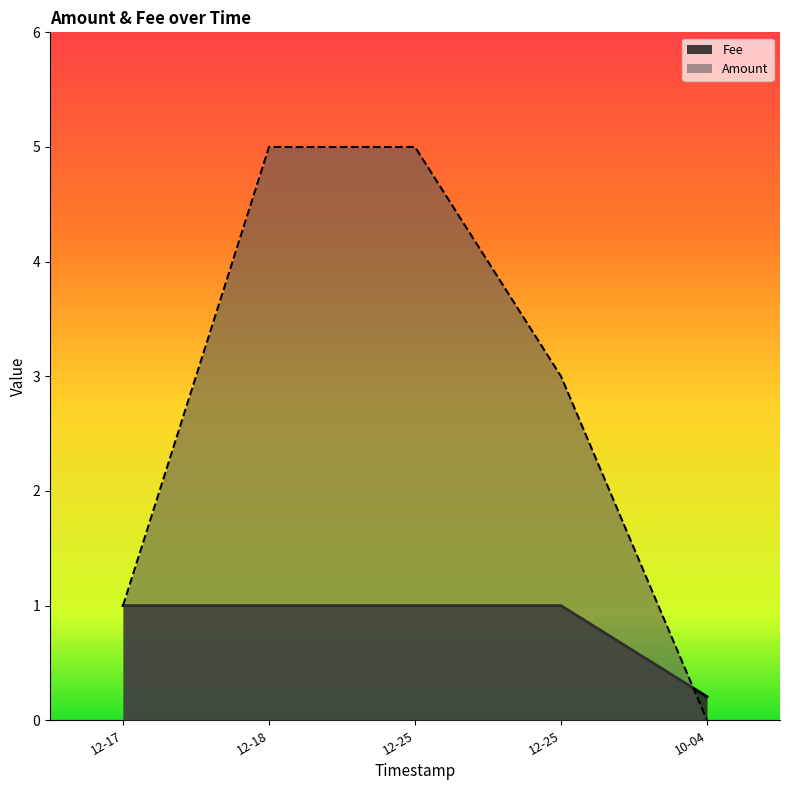

What is the average value of the Fee series?

0.8